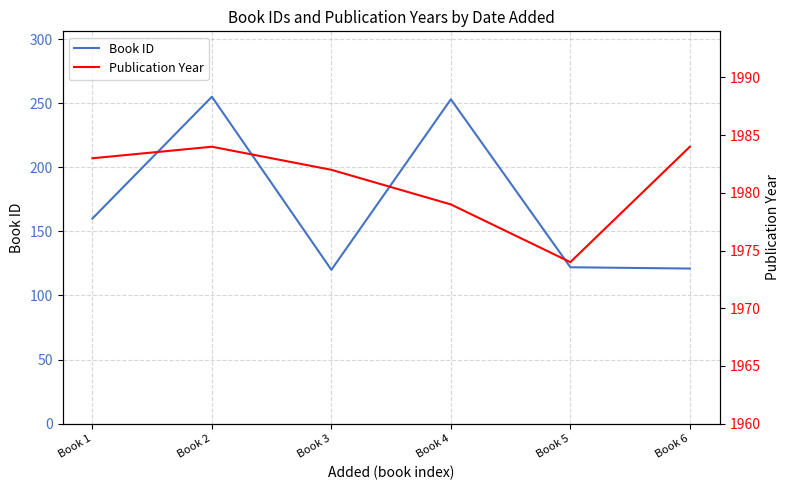

How many interior local peaks does the Publication Year series have?

1